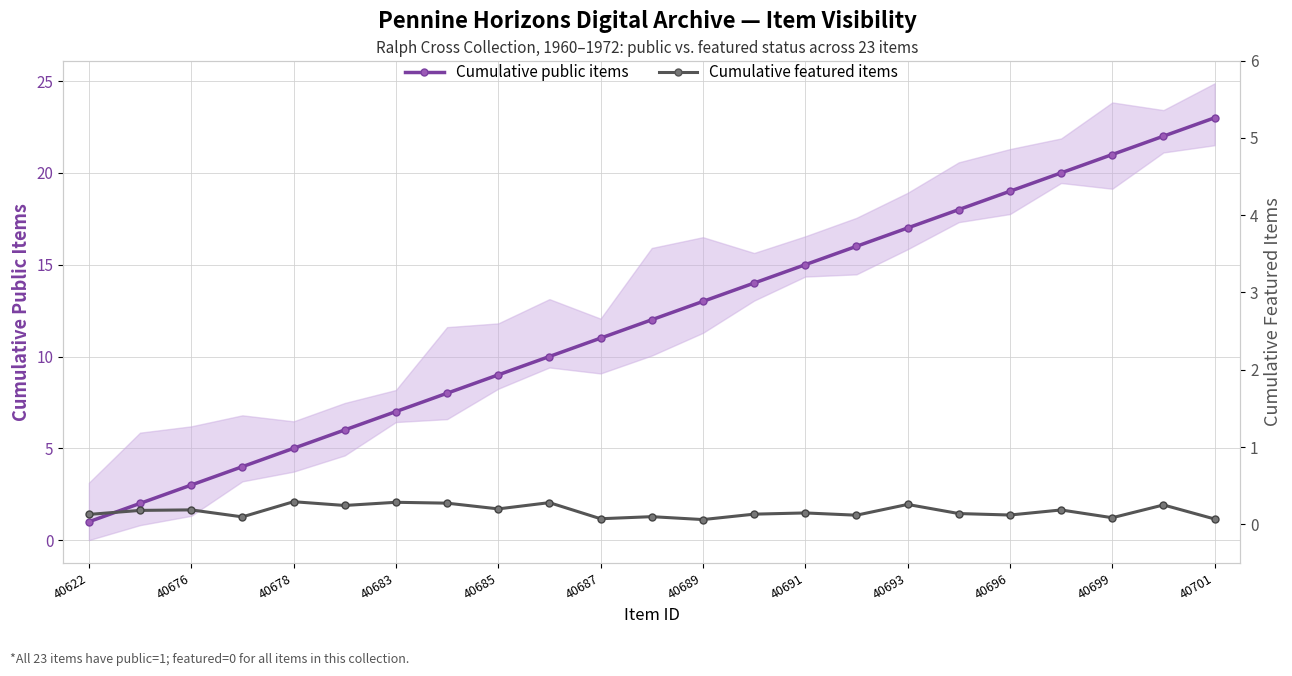

True or false: Cumulative public items and Cumulative featured items cross at least once.

False